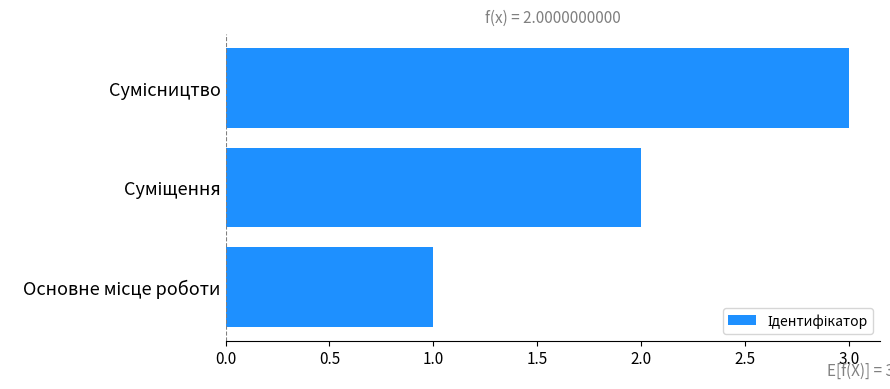

How many data points are less than 2?

1